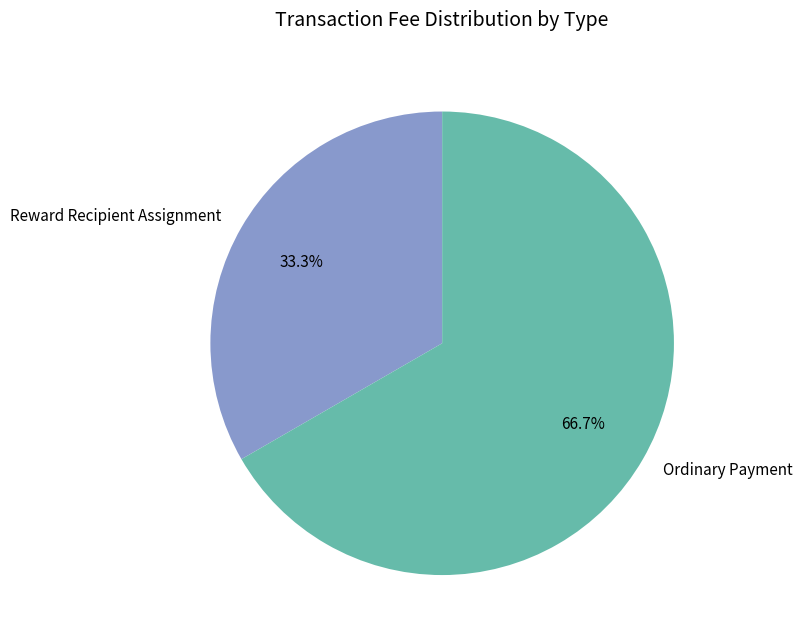

How many slices are in this pie chart?

2